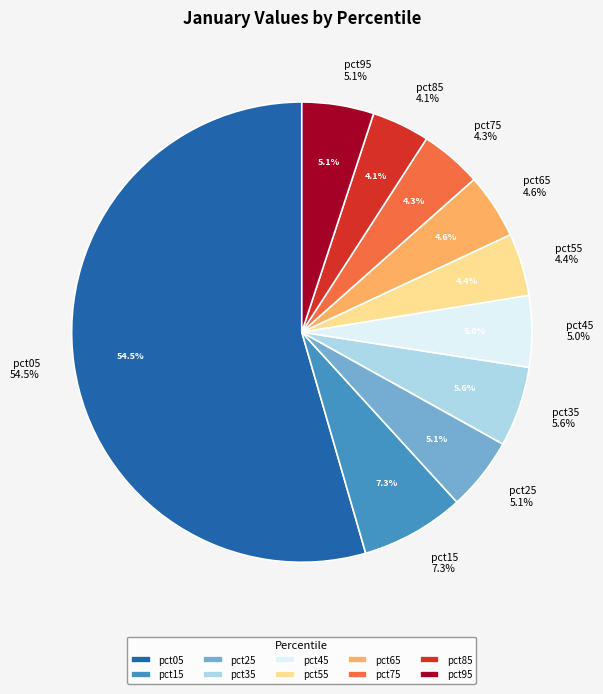

How many segments does this pie chart have?

10